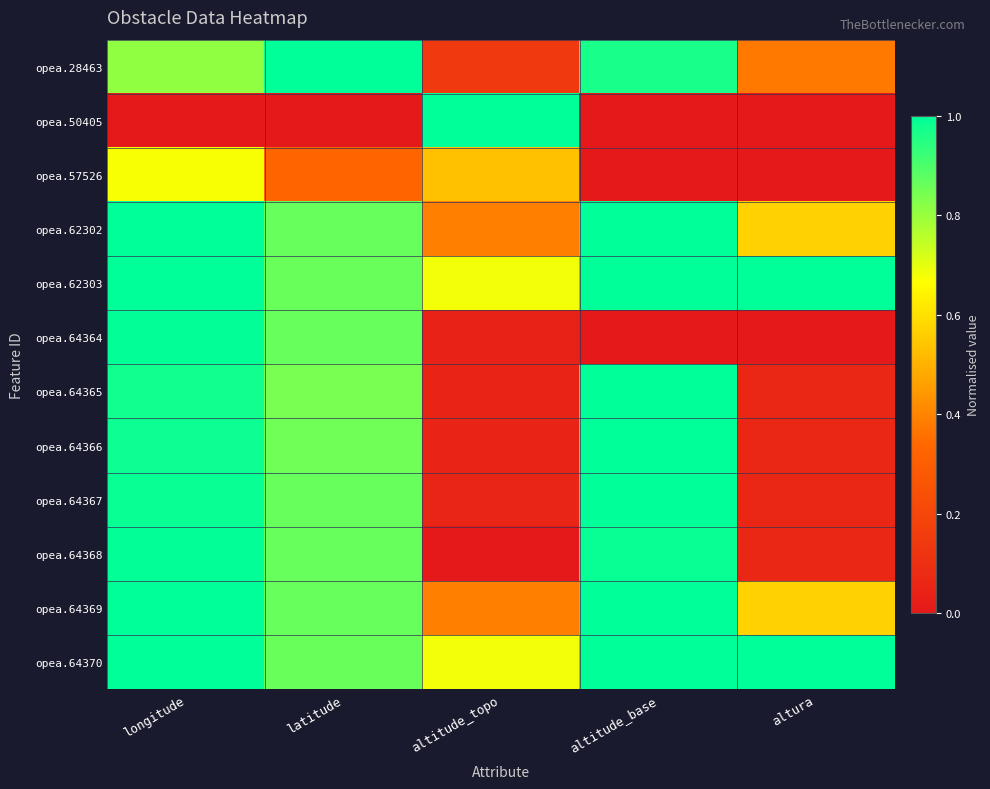

How many categories are shown in the chart?

5